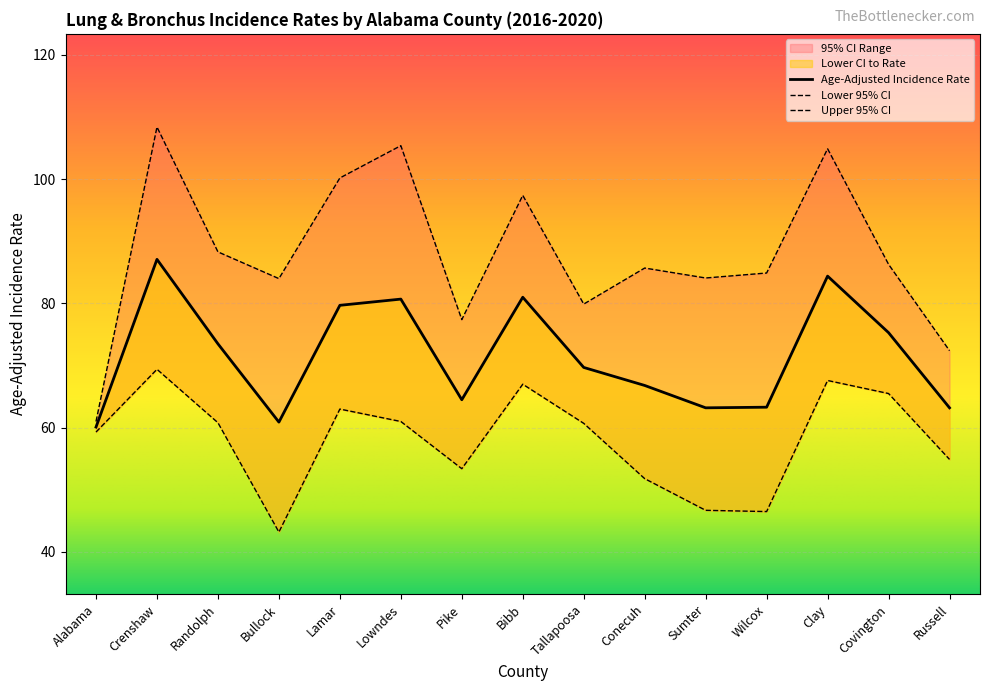

The Age-Adjusted Incidence Rate series shows 69.7 at Tallapoosa. True or false?

True